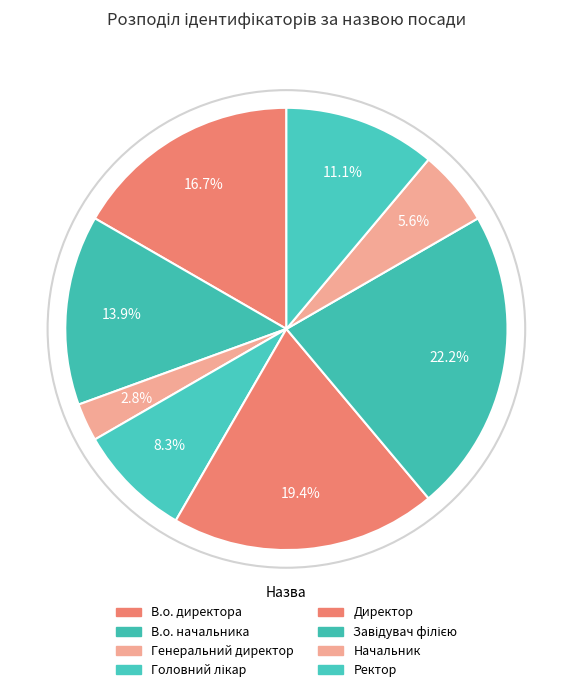

How many slices are in this pie chart?

8